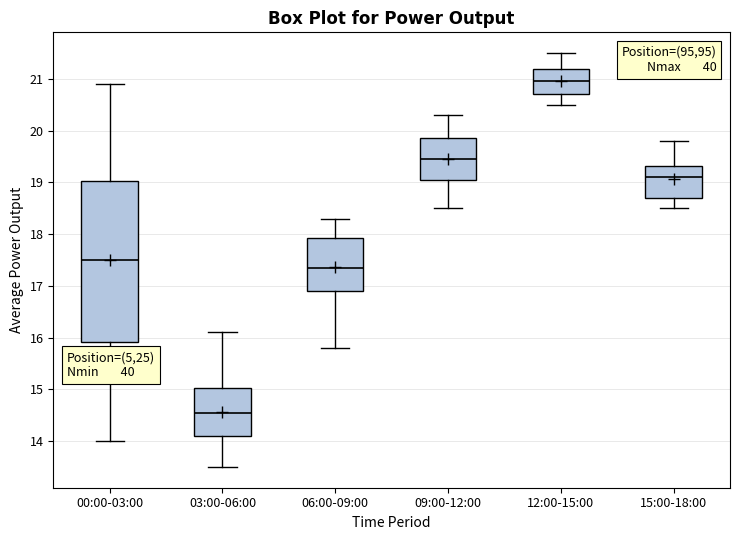

Reading left to right, transcribe this box plot: for each box, give where its median line is, the range the box spans, and where its two whiskers end, as read against the y-axis. The values are not printed on the chart, so give them approximately, as read against the axis.

00:00-03:00: median 17.5, box 15.9 to 19.0, whiskers 14.0 to 20.9
03:00-06:00: median 14.6, box 14.1 to 15.0, whiskers 13.5 to 16.1
06:00-09:00: median 17.4, box 16.9 to 17.9, whiskers 15.8 to 18.3
09:00-12:00: median 19.5, box 19.1 to 19.9, whiskers 18.5 to 20.3
12:00-15:00: median 21.0, box 20.7 to 21.2, whiskers 20.5 to 21.5
15:00-18:00: median 19.1, box 18.7 to 19.3, whiskers 18.5 to 19.8